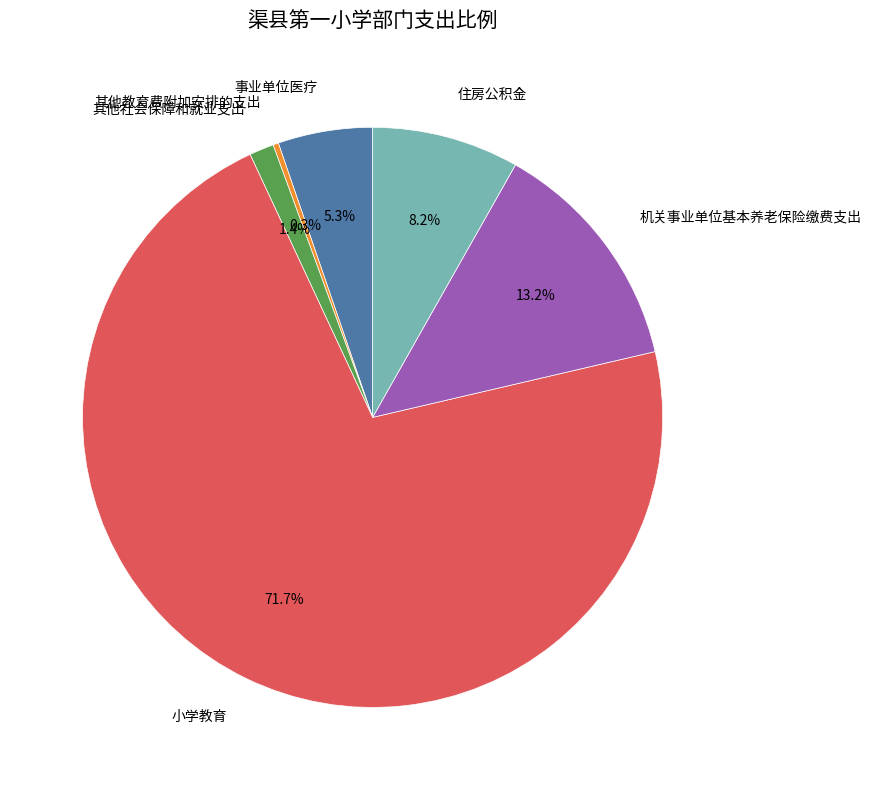

To the nearest percent, what is the difference between the 小学教育 and 事业单位医疗 slice percentages?

66%